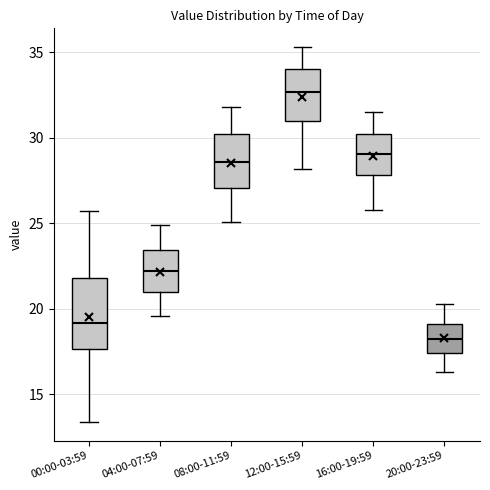

Reading left to right, transcribe this box plot: for each box, give where its median line is, the range the box spans, and where its two whiskers end, as read against the y-axis. The values are not printed on the chart, so give them approximately, as read against the axis.

00:00-03:59: median 19.0, box 17.5 to 22.0, whiskers 13.5 to 25.5
04:00-07:59: median 22.0, box 21.0 to 23.5, whiskers 19.5 to 25.0
08:00-11:59: median 28.5, box 27.0 to 30.0, whiskers 25.0 to 32.0
12:00-15:59: median 32.5, box 31.0 to 34.0, whiskers 28.0 to 35.5
16:00-19:59: median 29.0, box 28.0 to 30.0, whiskers 26.0 to 31.5
20:00-23:59: median 18.5, box 17.5 to 19.0, whiskers 16.5 to 20.5